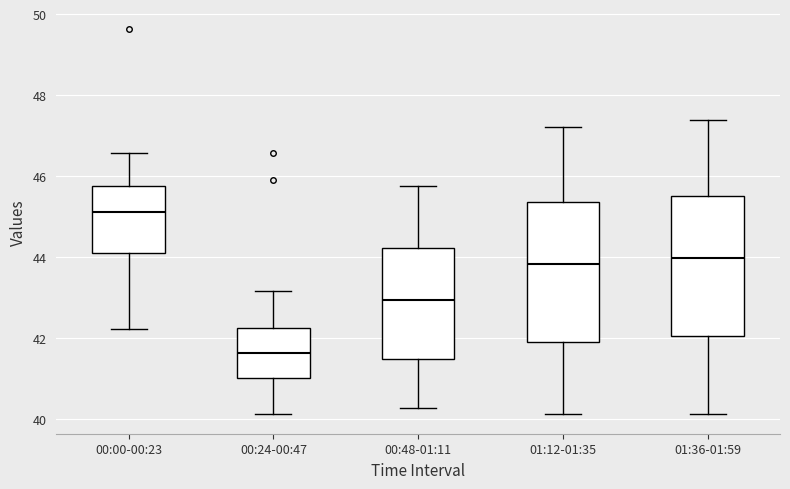

Where does the upper whisker of the box for 01:12-01:35 end on the y-axis? The values are not printed on the chart, so give them approximately, as read against the axis.

47.2